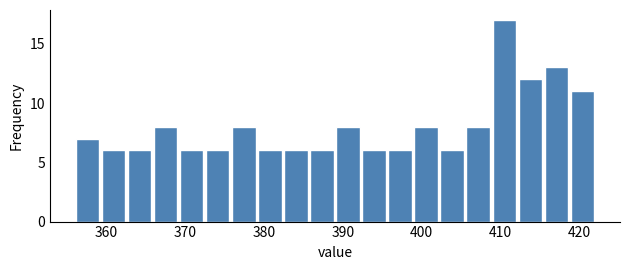

Around what value on the x-axis is the tallest bar? Give the approximate position of its centre, as read against the axis.

410